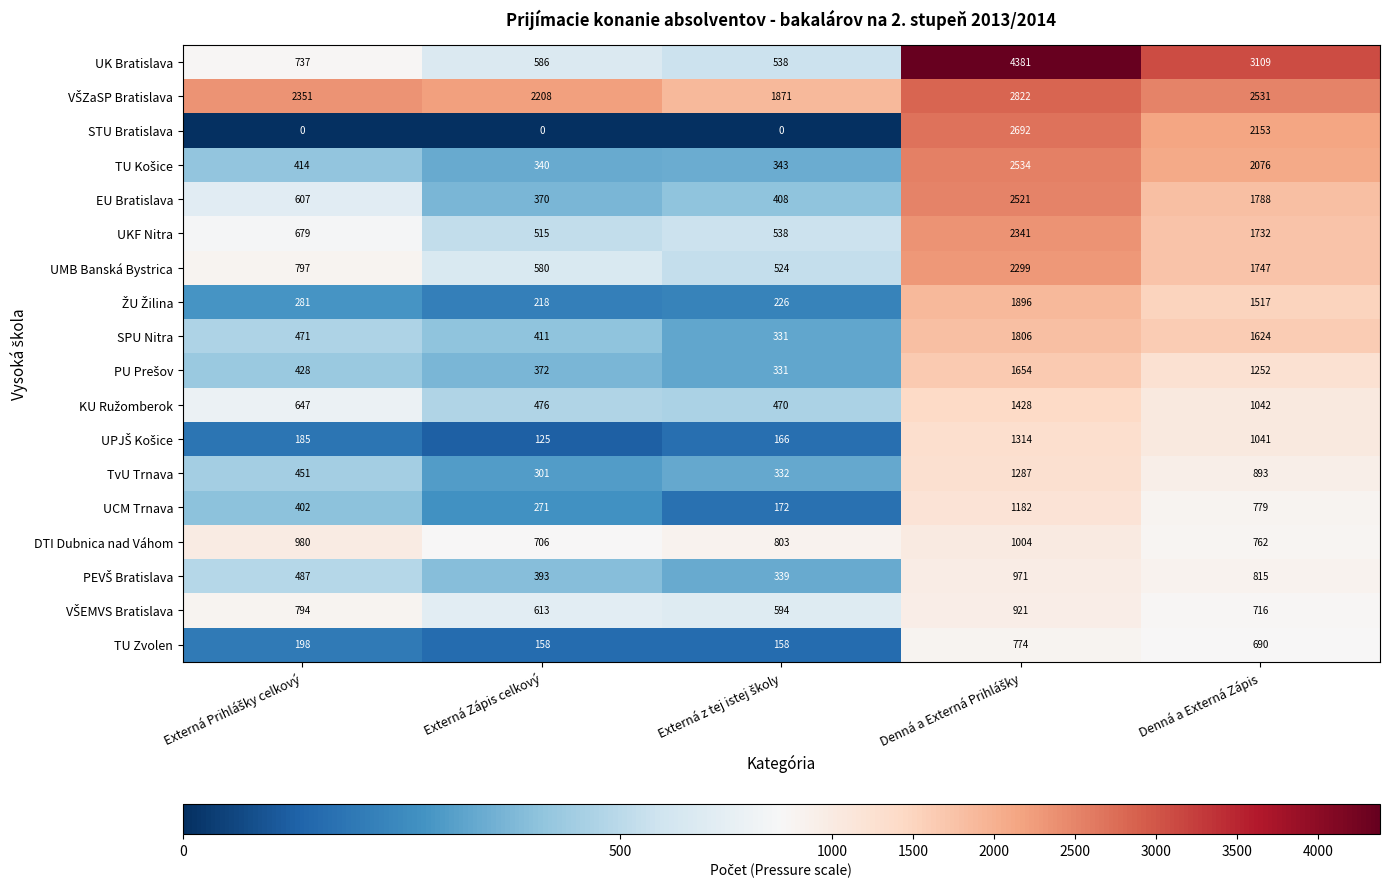

What is the average value of the SPU Nitra series?

929